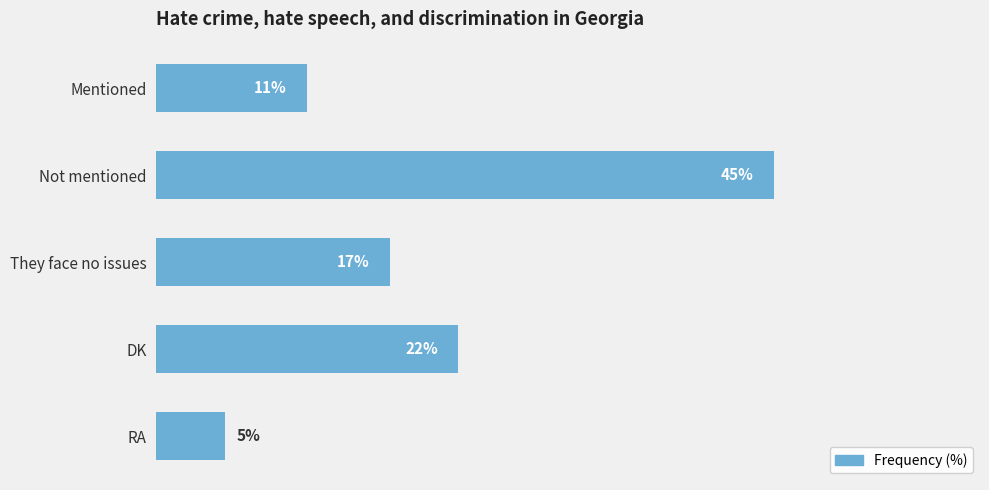

Which has a higher value, RA or DK?

DK